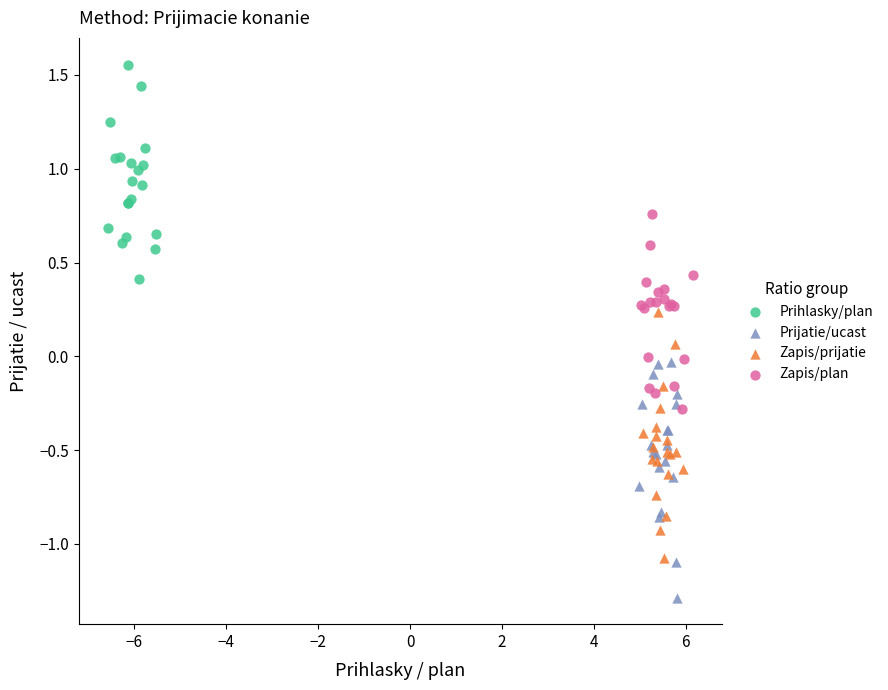

Which series contains the highest Y value?

Prihlasky/plan